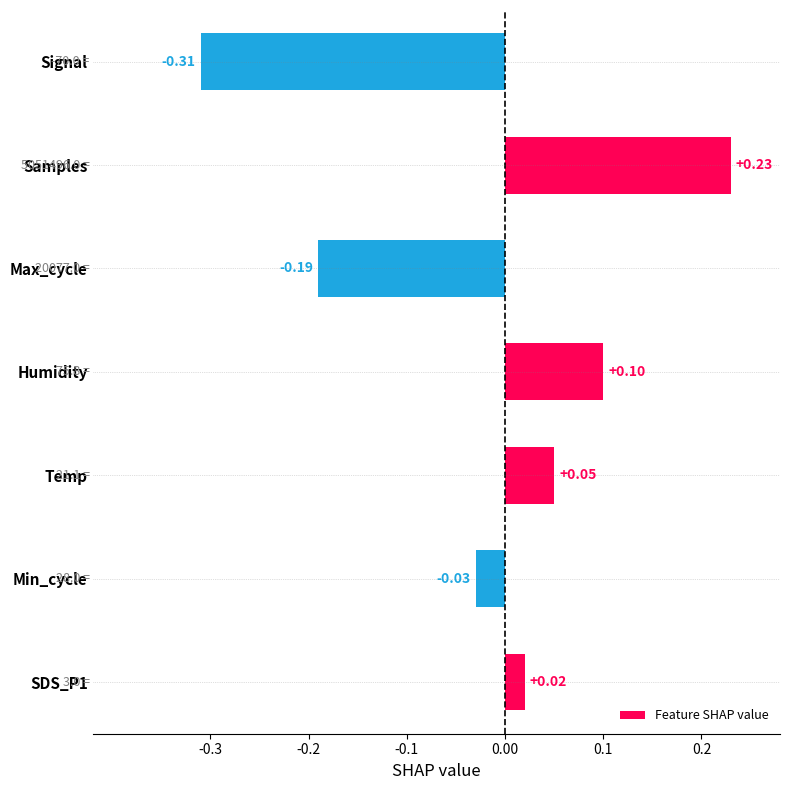

What is the change in value from Humidity to Signal?

-0.4